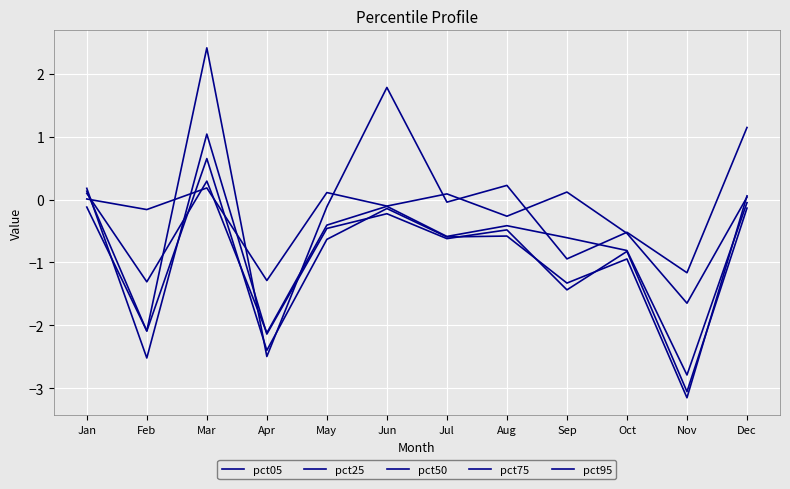

Reading left to right, list all the values displayed in this chart.

pct05: Jan=-0.1	Feb=-2.1	Mar=2.4	Apr=-2.5	May=-0.1	Jun=1.8	Jul=-0.0	Aug=0.2	Sep=-0.9	Oct=-0.5	Nov=-1.2	Dec=1.1
pct25: Jan=0.2	Feb=-2.5	Mar=1.0	Apr=-2.1	May=-0.5	Jun=-0.2	Jul=-0.6	Aug=-0.5	Sep=-1.4	Oct=-0.8	Nov=-3.1	Dec=-0.1
pct50: Jan=0.1	Feb=-2.1	Mar=0.7	Apr=-2.4	May=-0.6	Jun=-0.1	Jul=-0.6	Aug=-0.6	Sep=-1.3	Oct=-0.9	Nov=-3.2	Dec=0.1
pct75: Jan=0.1	Feb=-1.3	Mar=0.3	Apr=-2.1	May=-0.4	Jun=-0.1	Jul=-0.6	Aug=-0.4	Sep=-0.6	Oct=-0.8	Nov=-2.8	Dec=-0.0
pct95: Jan=0.0	Feb=-0.2	Mar=0.2	Apr=-1.3	May=0.1	Jun=-0.1	Jul=0.1	Aug=-0.3	Sep=0.1	Oct=-0.5	Nov=-1.6	Dec=0.0